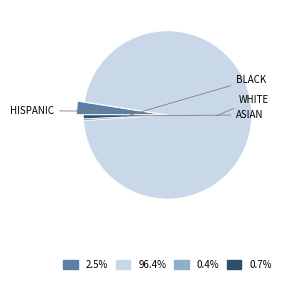

Which category accounts for the majority?

WHITE